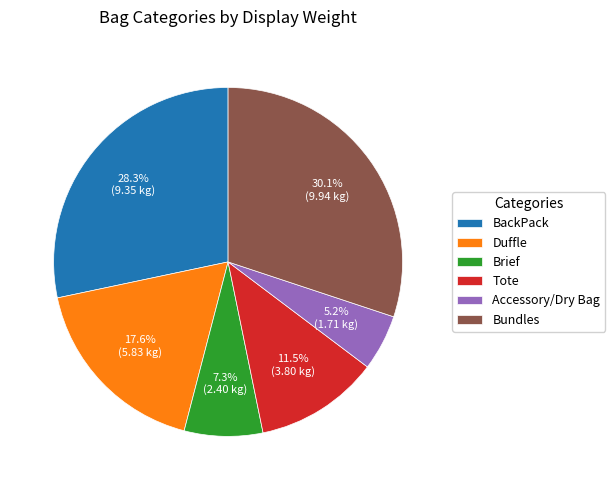

How much of the chart is everything except Brief?

92.7%